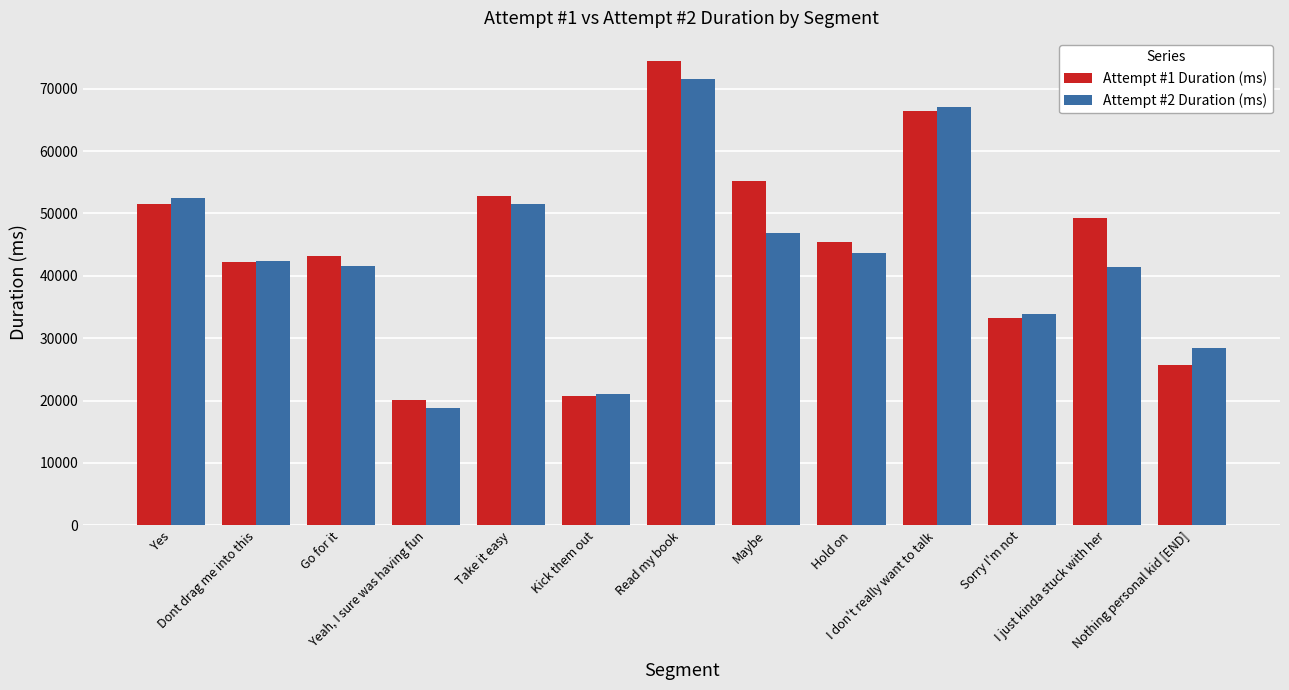

Is the value of Attempt #2 Duration (ms) at Kick them out greater than the value of Attempt #1 Duration (ms) at Read my book?

No